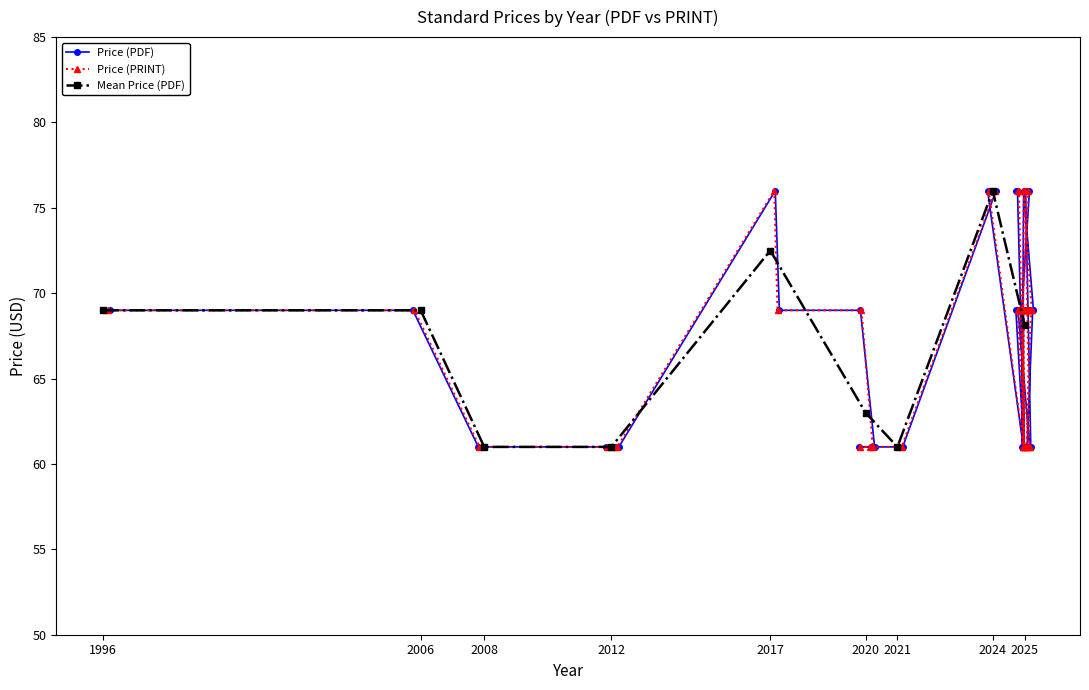

Is the value of Price (PRINT) at 2025 greater than the value of Price (PDF) at 2025?

No